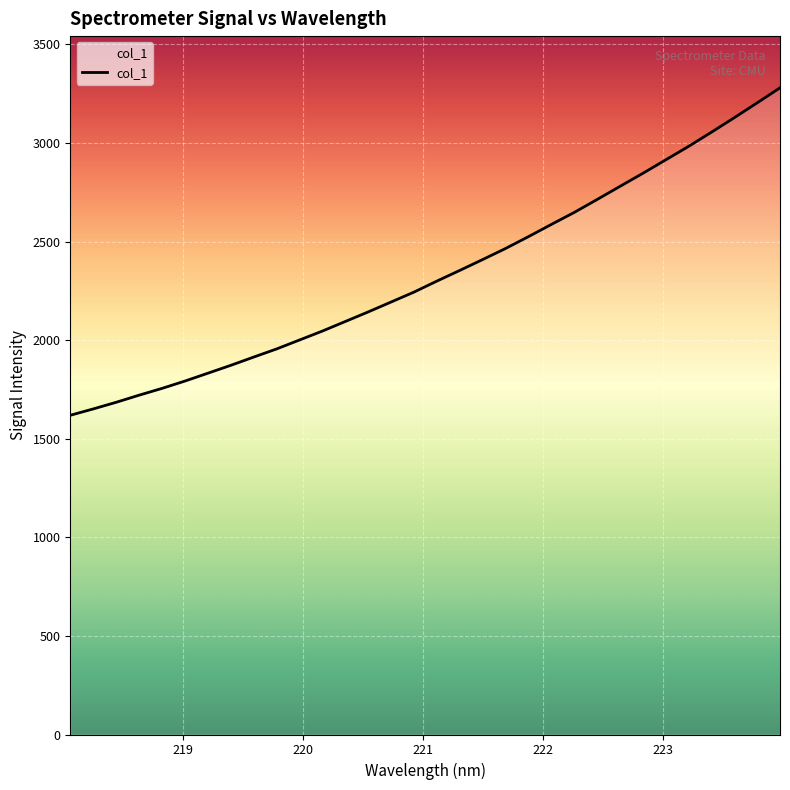

Count the number of values greater than 2299.

16